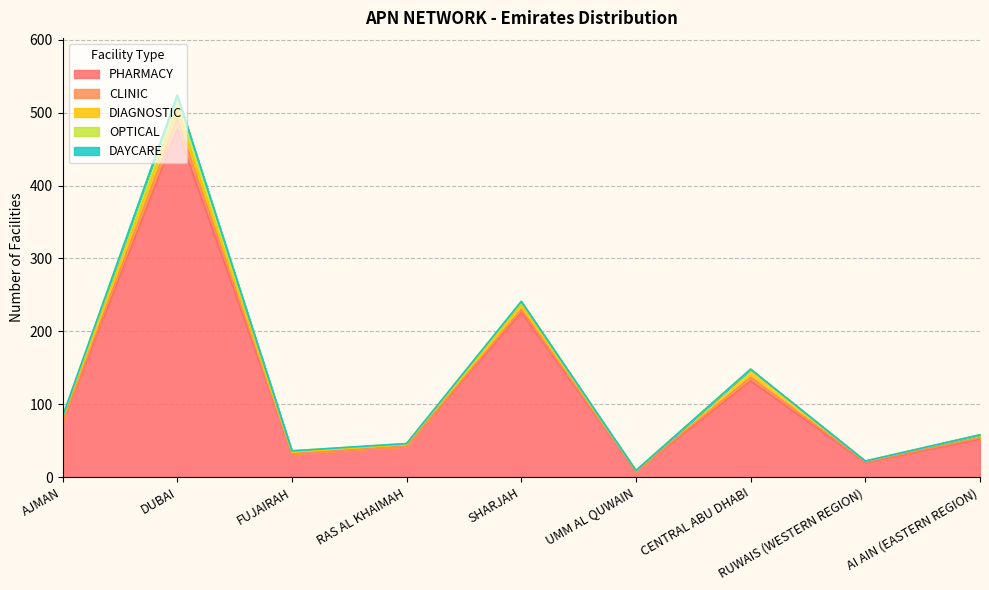

How many lines are shown in the chart?

5